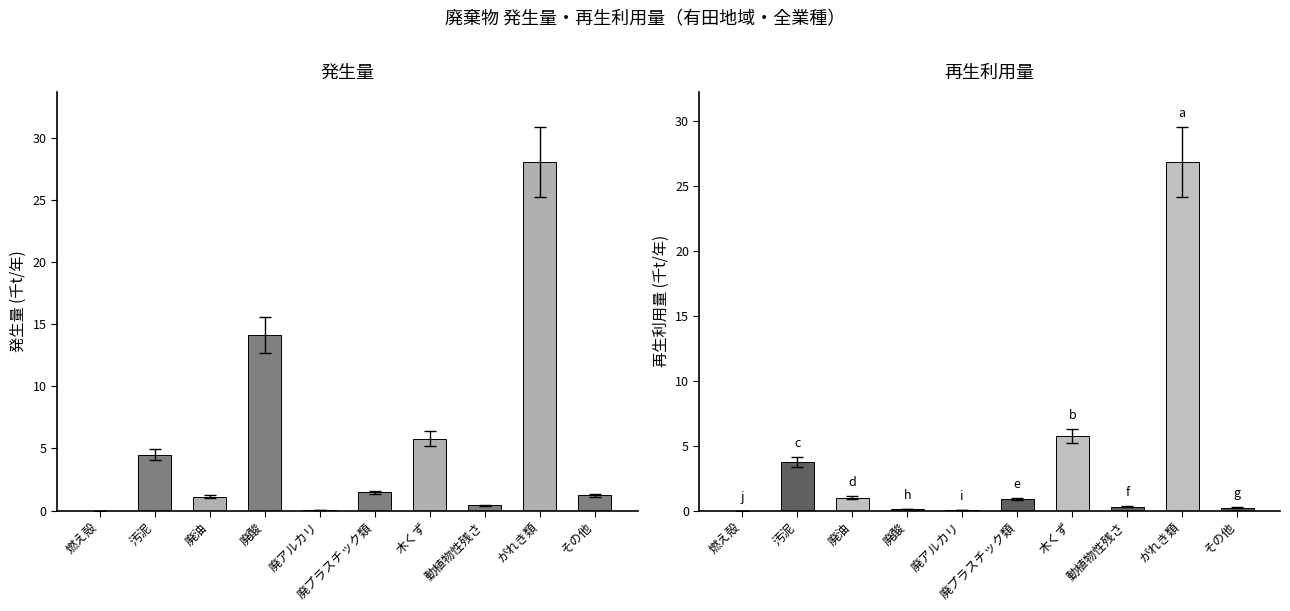

What is the difference between the maximum and minimum values in the 発生量 series?

28.0